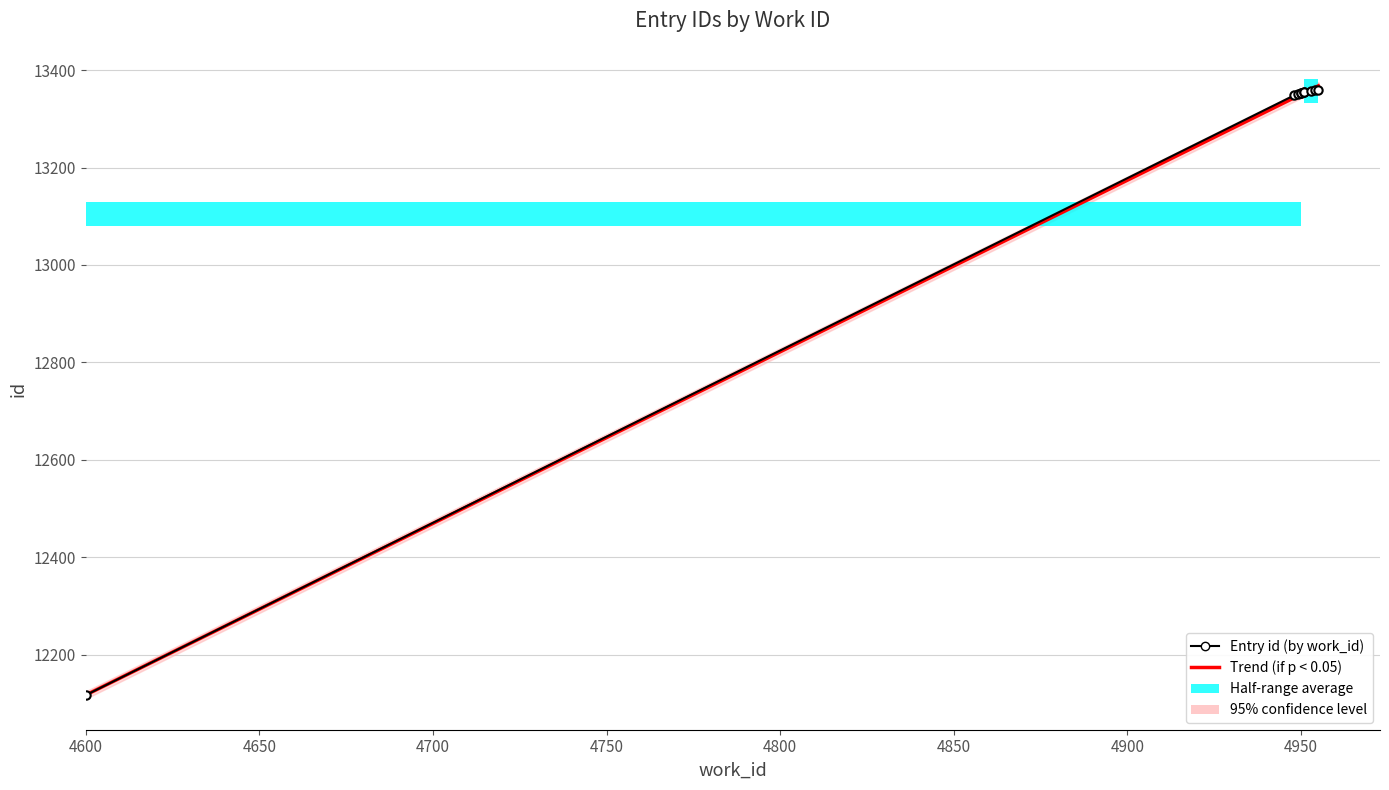

What is the difference between the second highest and minimum values in the Entry id (by work_id) series?

1242.0